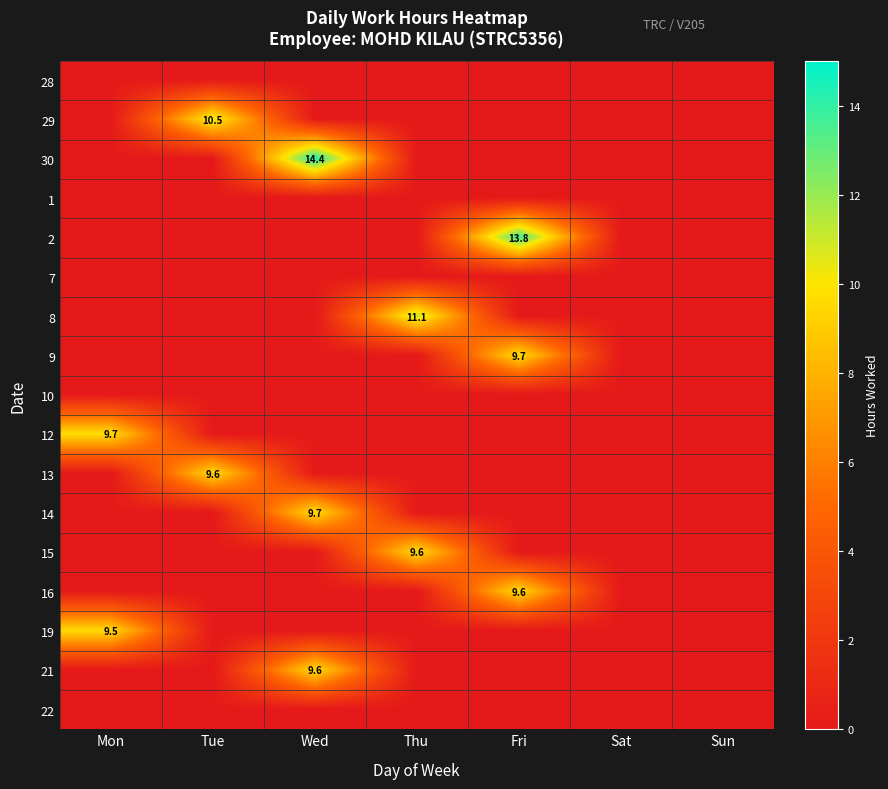

The 16 series shows 5.8 at Fri. True or false?

False